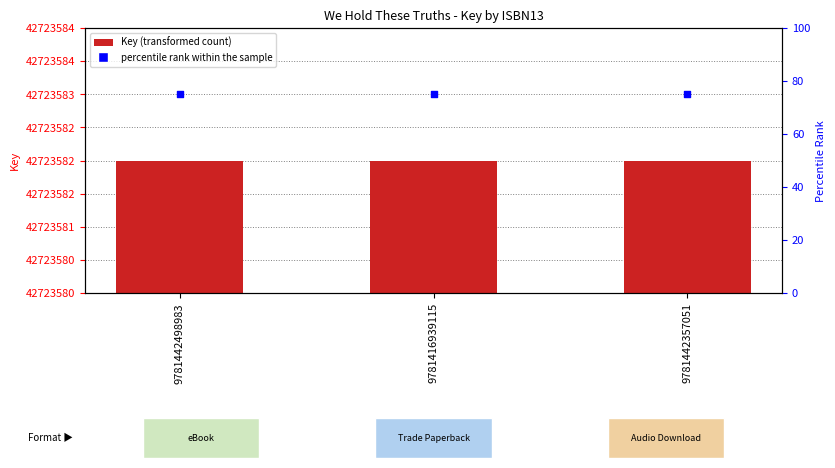

What are all the series names shown in the legend?

Key, percentile rank within the sample